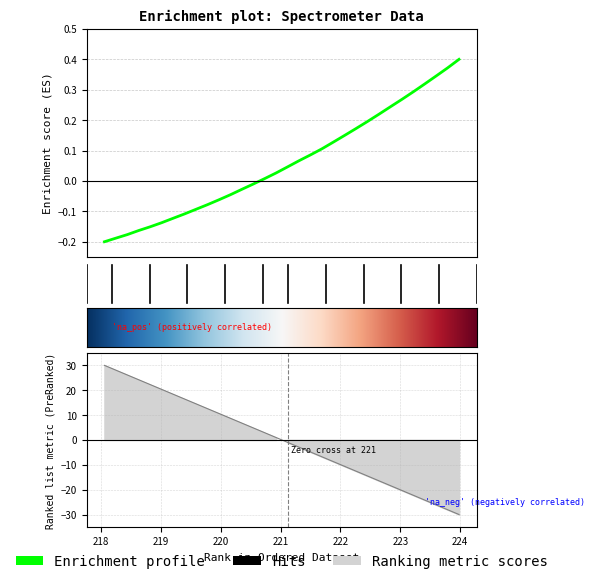

The chart shows a value of -0.1 at 219.0156. True or false?

True